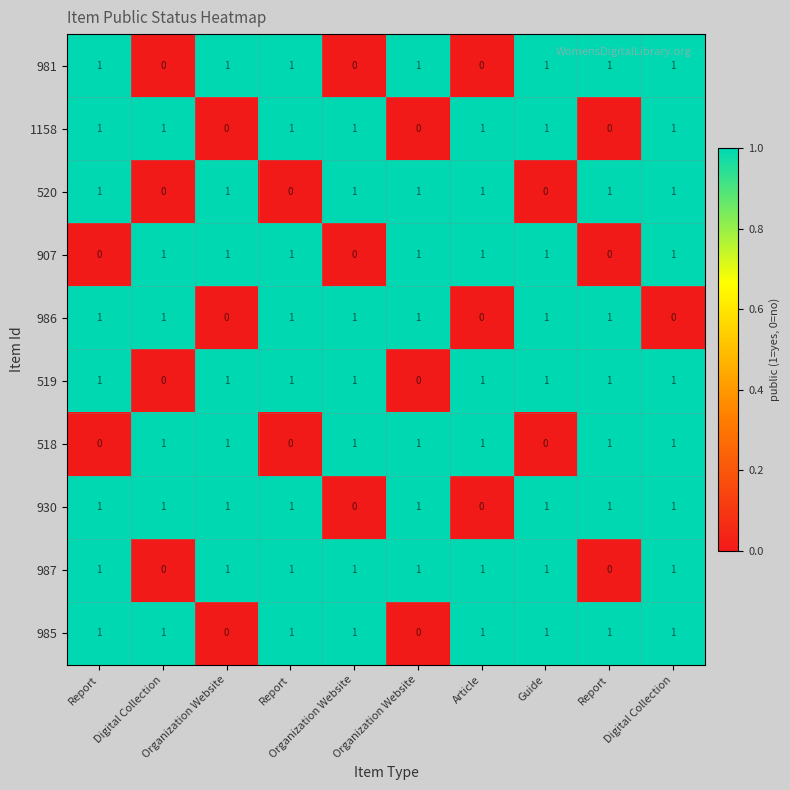

How many data points does each series have?

10